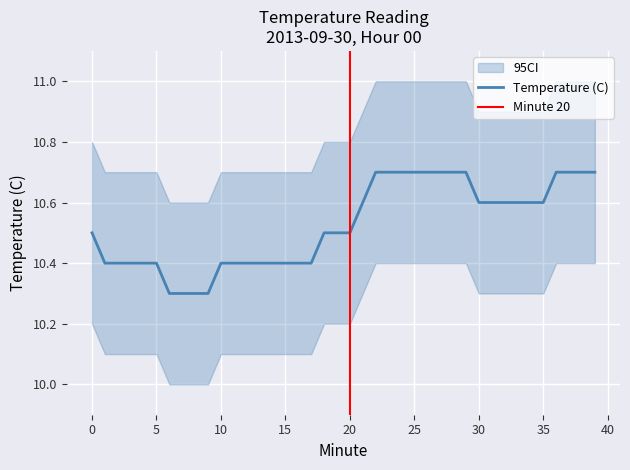

What is the value of the 36th point from the left?

10.6